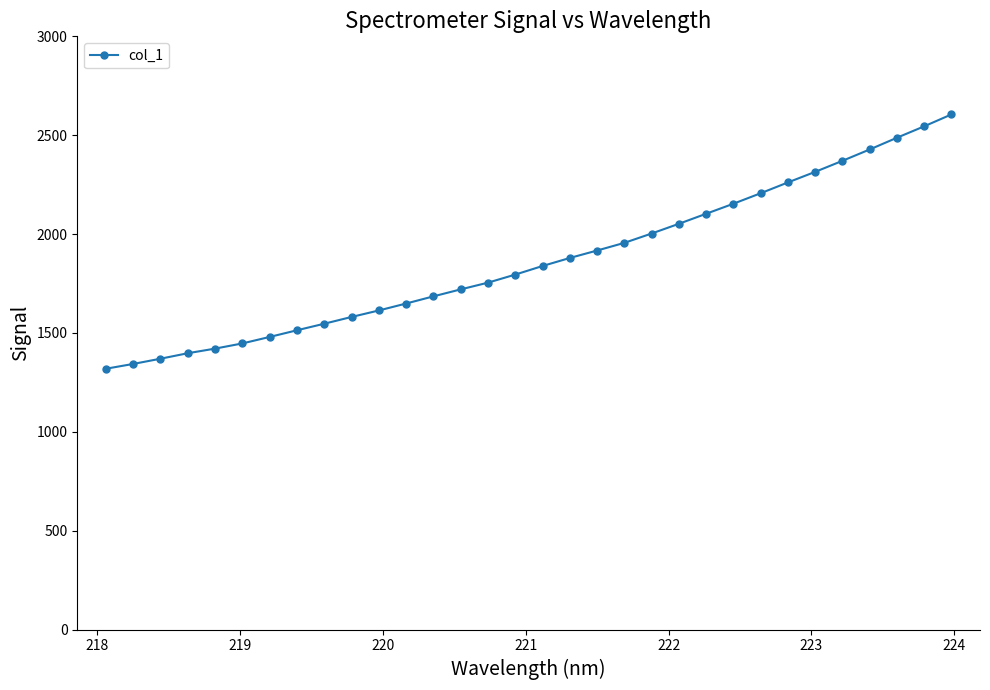

How many data points are less than 1838?

16